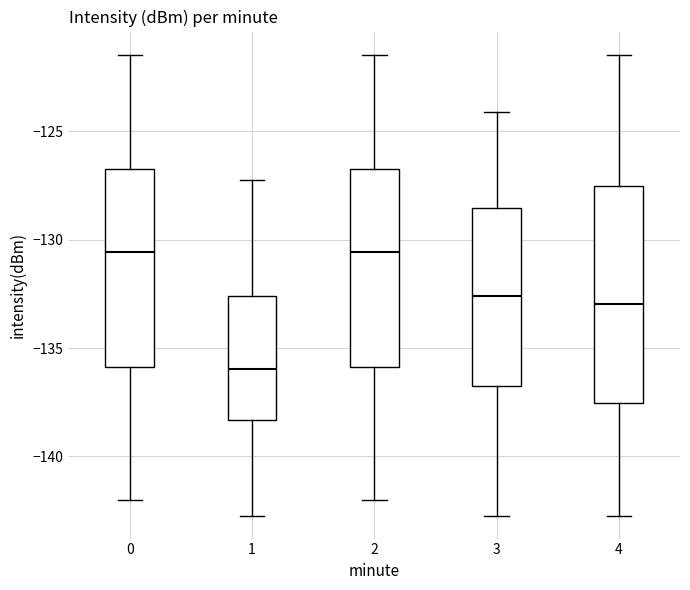

Comparing the boxes themselves (not the whiskers), which one is the tallest?

4